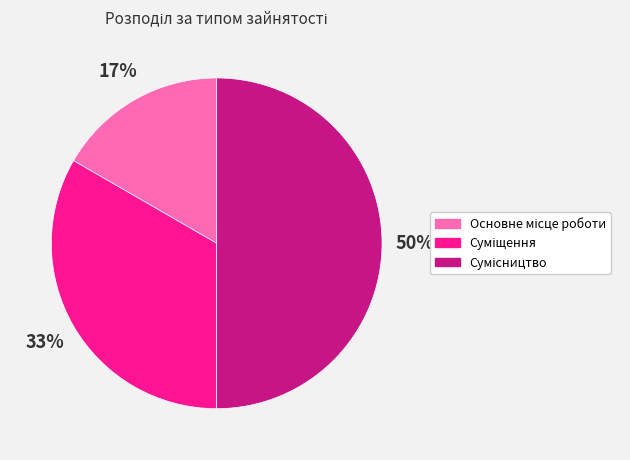

To the nearest percent, what is the average slice percentage?

33%